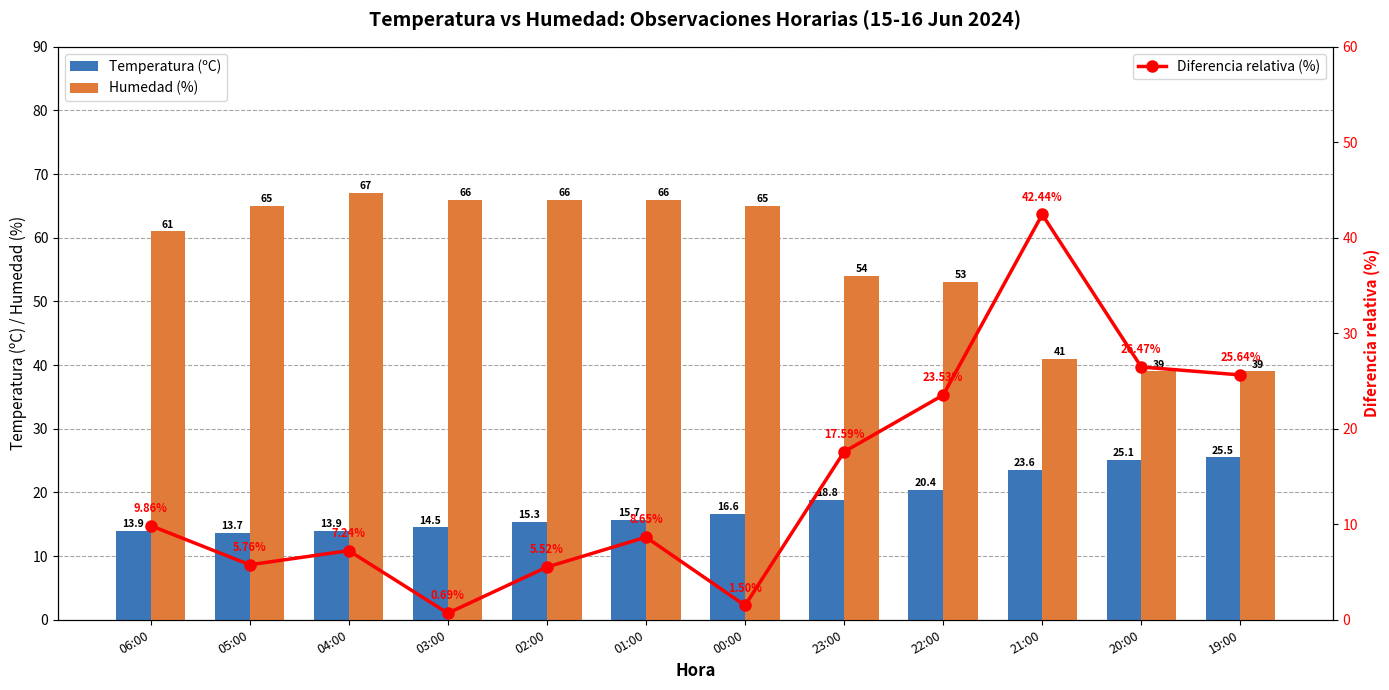

Rank the series at 01:00 from lowest to highest value.

Diferencia relativa (%), Temperatura (ºC), Humedad (%)